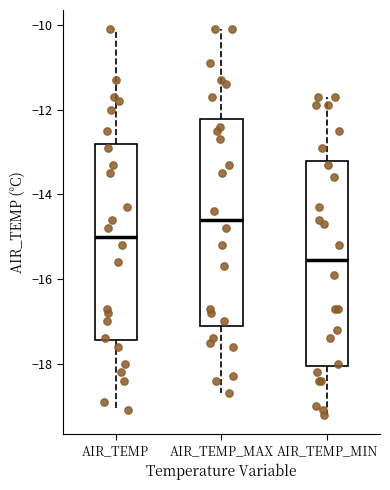

Reading left to right, transcribe this box plot: for each box, give where its median line is, the range the box spans, and where its two whiskers end, as read against the y-axis. The values are not printed on the chart, so give them approximately, as read against the axis.

AIR_TEMP: median -15.0, box -17.4 to -12.8, whiskers -19.0 to -10.0
AIR_TEMP_MAX: median -14.6, box -17.0 to -12.2, whiskers -18.6 to -10.0
AIR_TEMP_MIN: median -15.6, box -18.0 to -13.2, whiskers -19.2 to -11.6